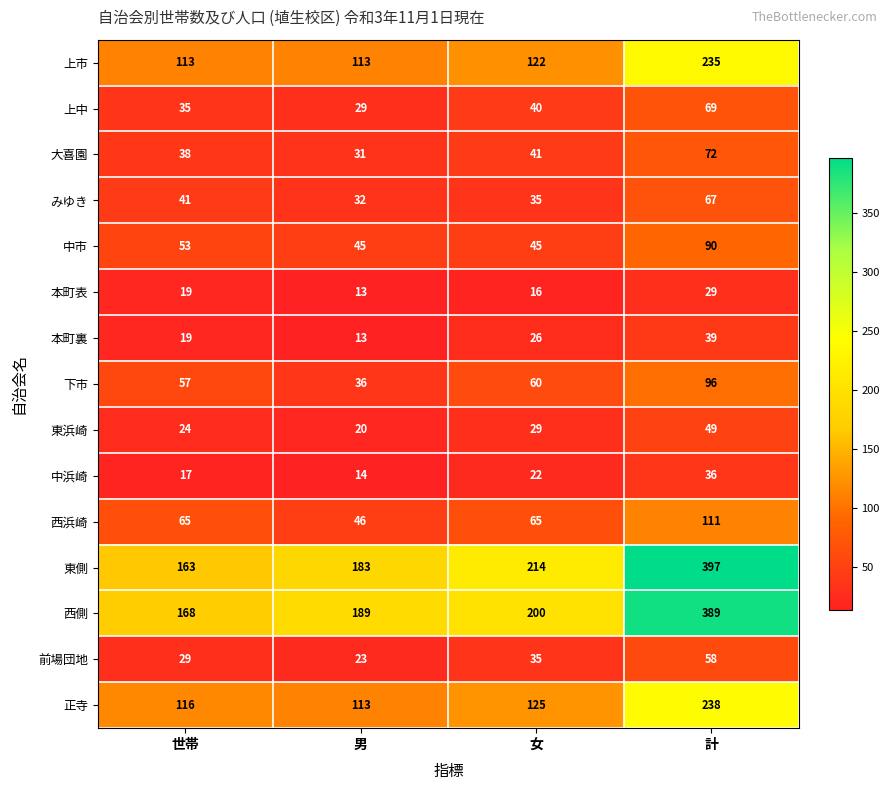

List the series in order of their peak value, lowest first.

本町表, 中浜崎, 本町裏, 東浜崎, 前場団地, みゆき, 上中, 大喜園, 中市, 下市, 西浜崎, 上市, 正寺, 西側, 東側